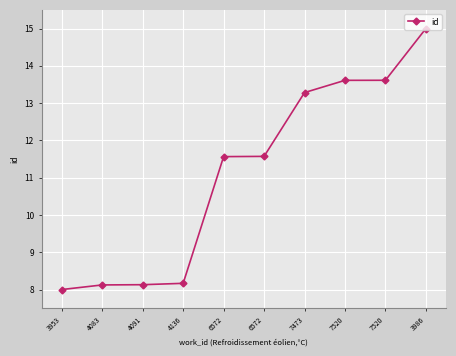

How many lines are shown in the chart?

1